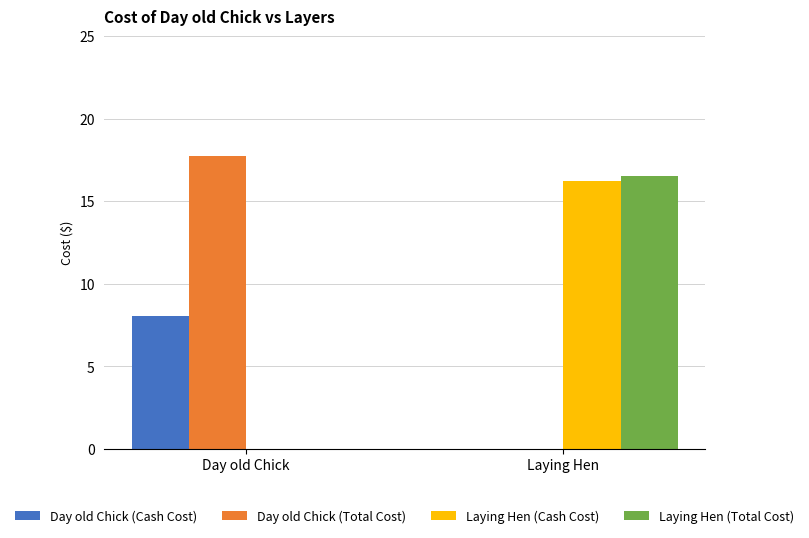

How many data points in Day old Chick (Total Cost) are above 17?

1